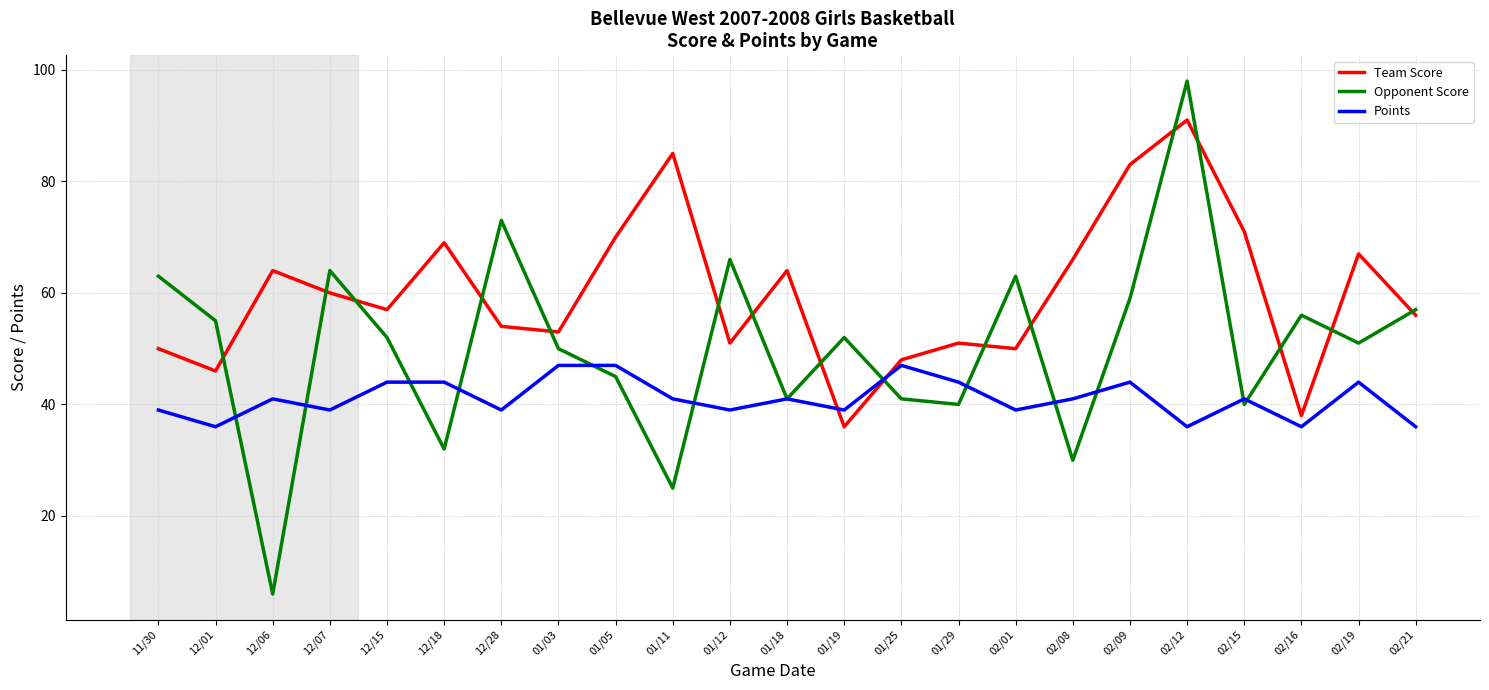

True or false: Points has a value of 44 at 02/19.

True